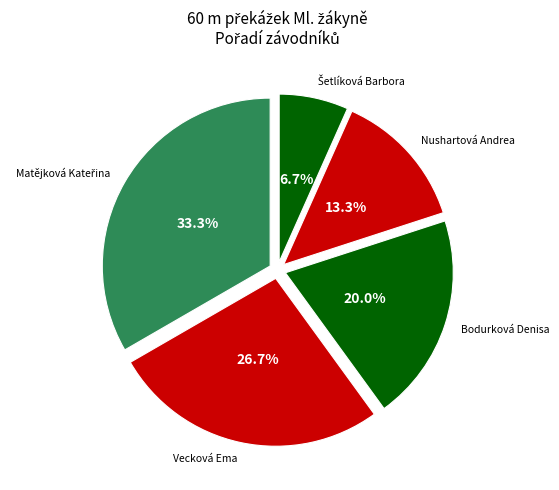

The Nushartová Andrea slice represents 13% of the pie. True or false?

True